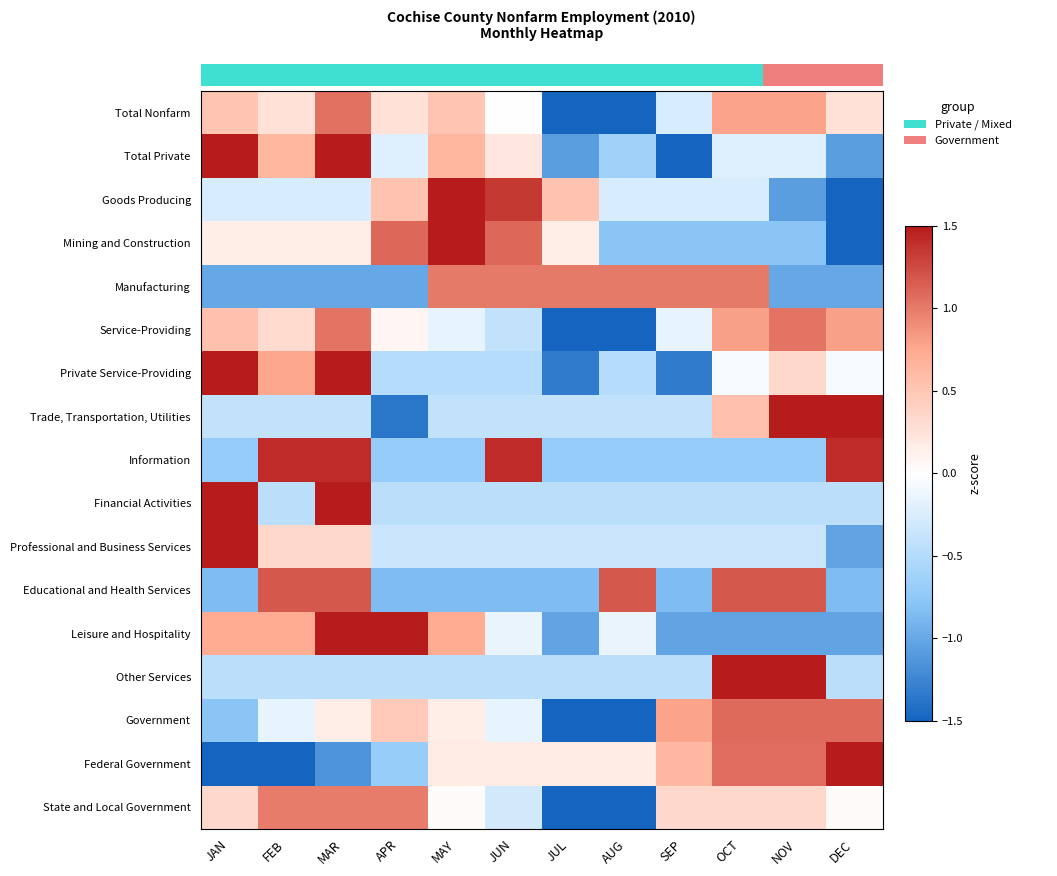

At which category does the chart reach its peak across all series?

JAN